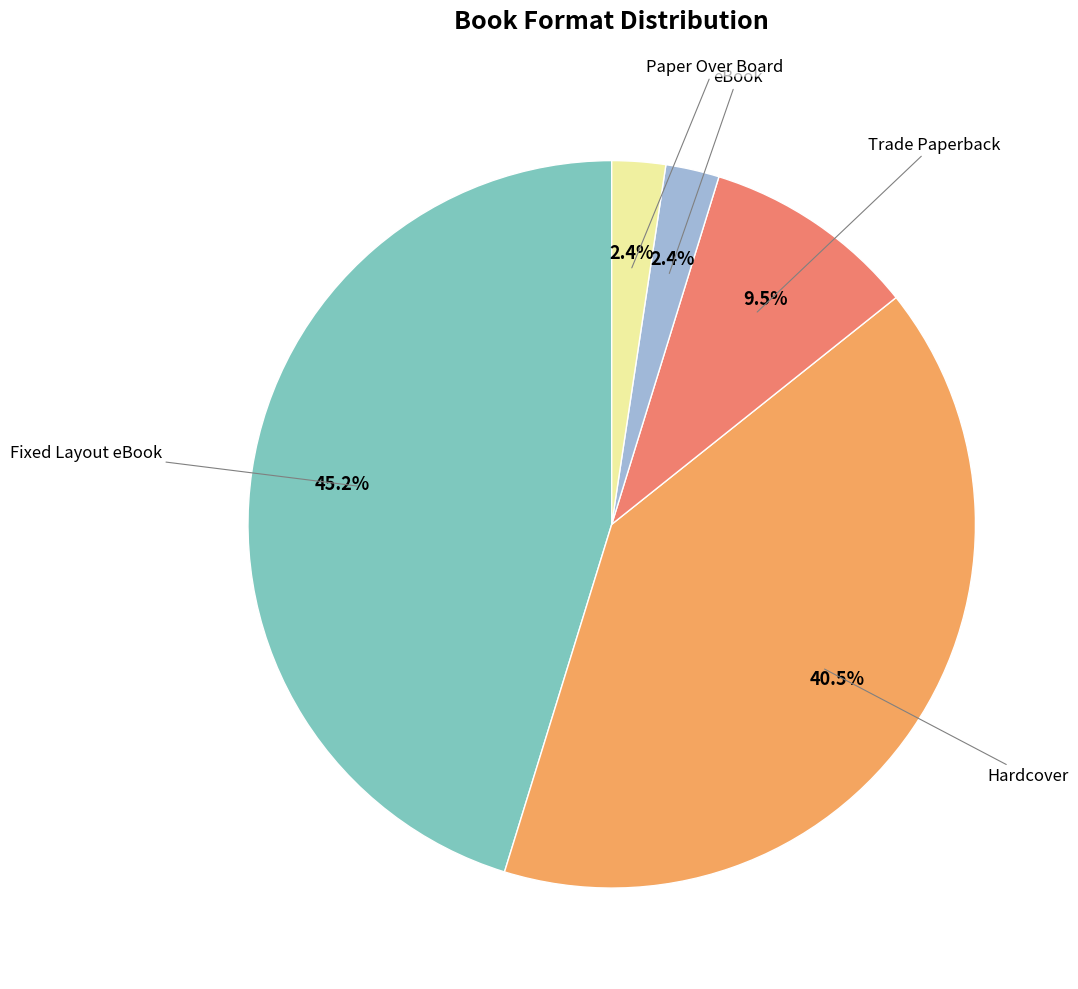

Is there a majority slice in this chart?

No